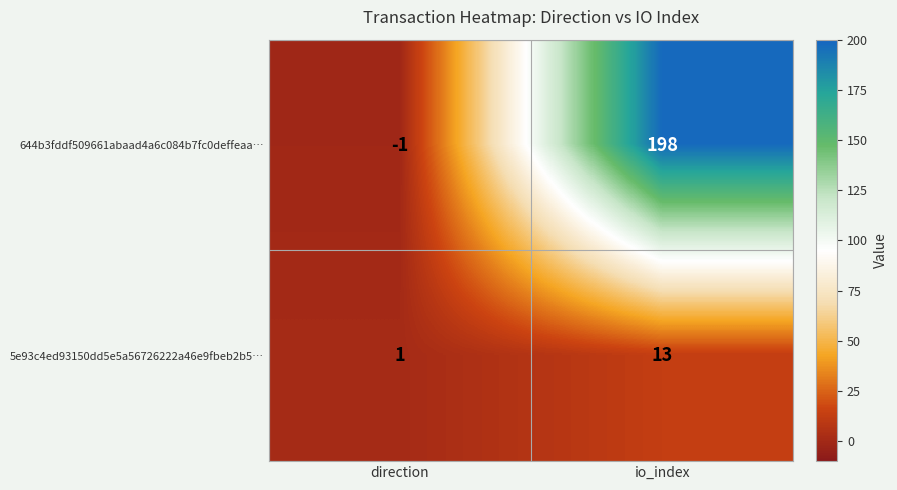

Which series has the largest range (max minus min)?

644b3fddf509661abaad4a6c084b7fc0deffeaa…